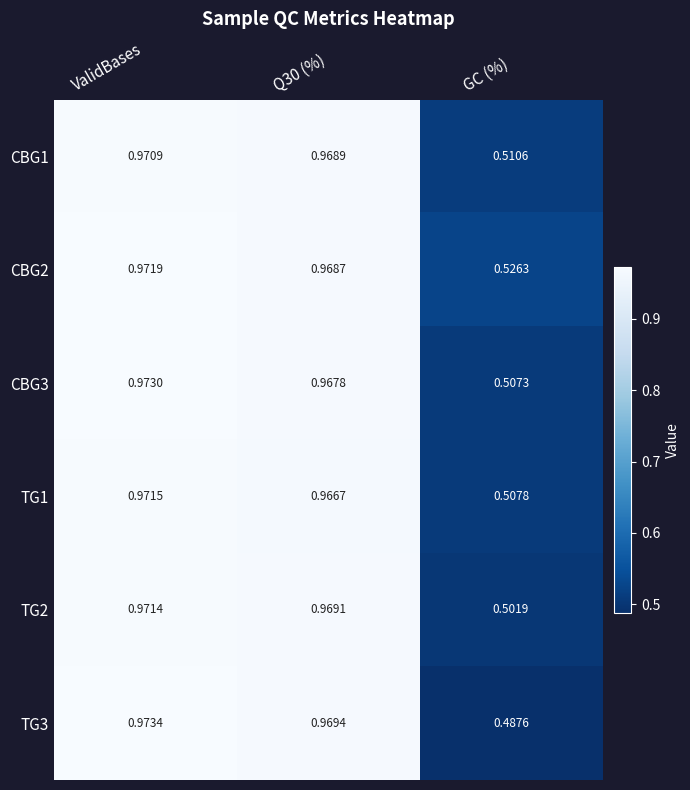

Which category has the lowest value in the CBG1 series?

GC (%)